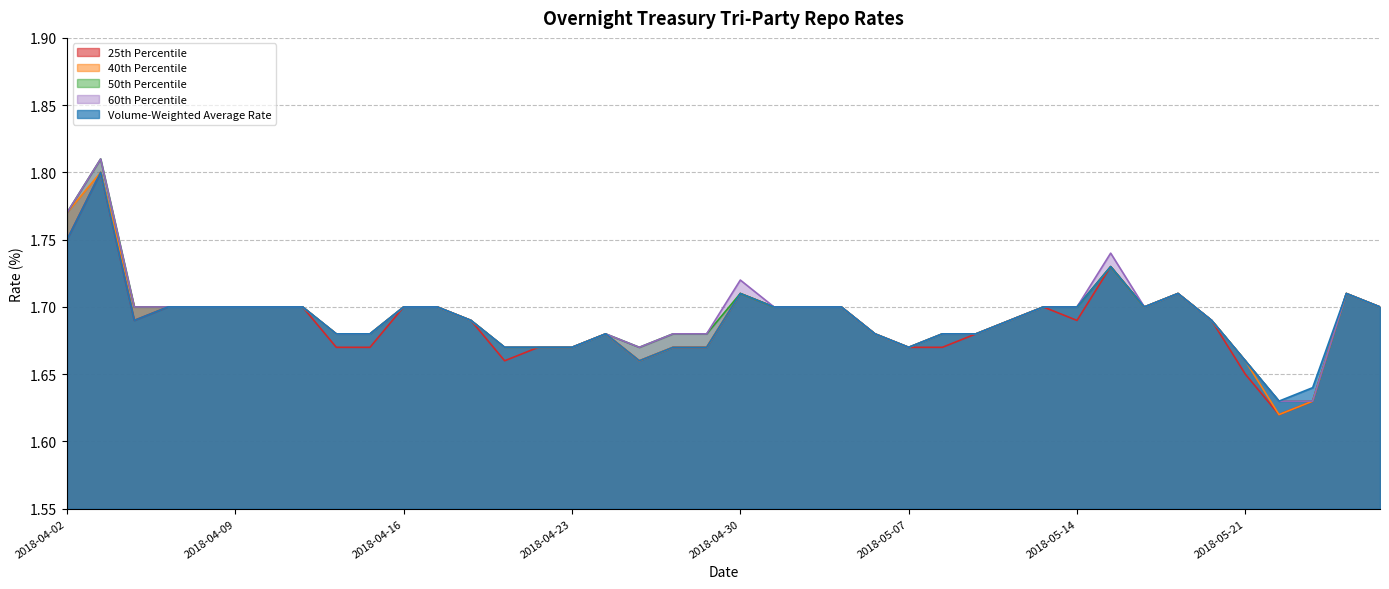

Where is the first local minimum for 25th Percentile?

2018-04-04